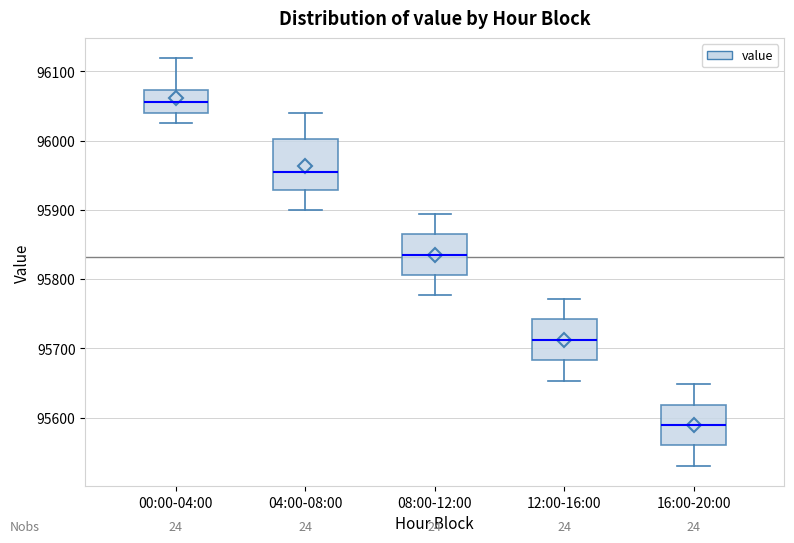

Which box's median line is the lowest?

16:00-20:00